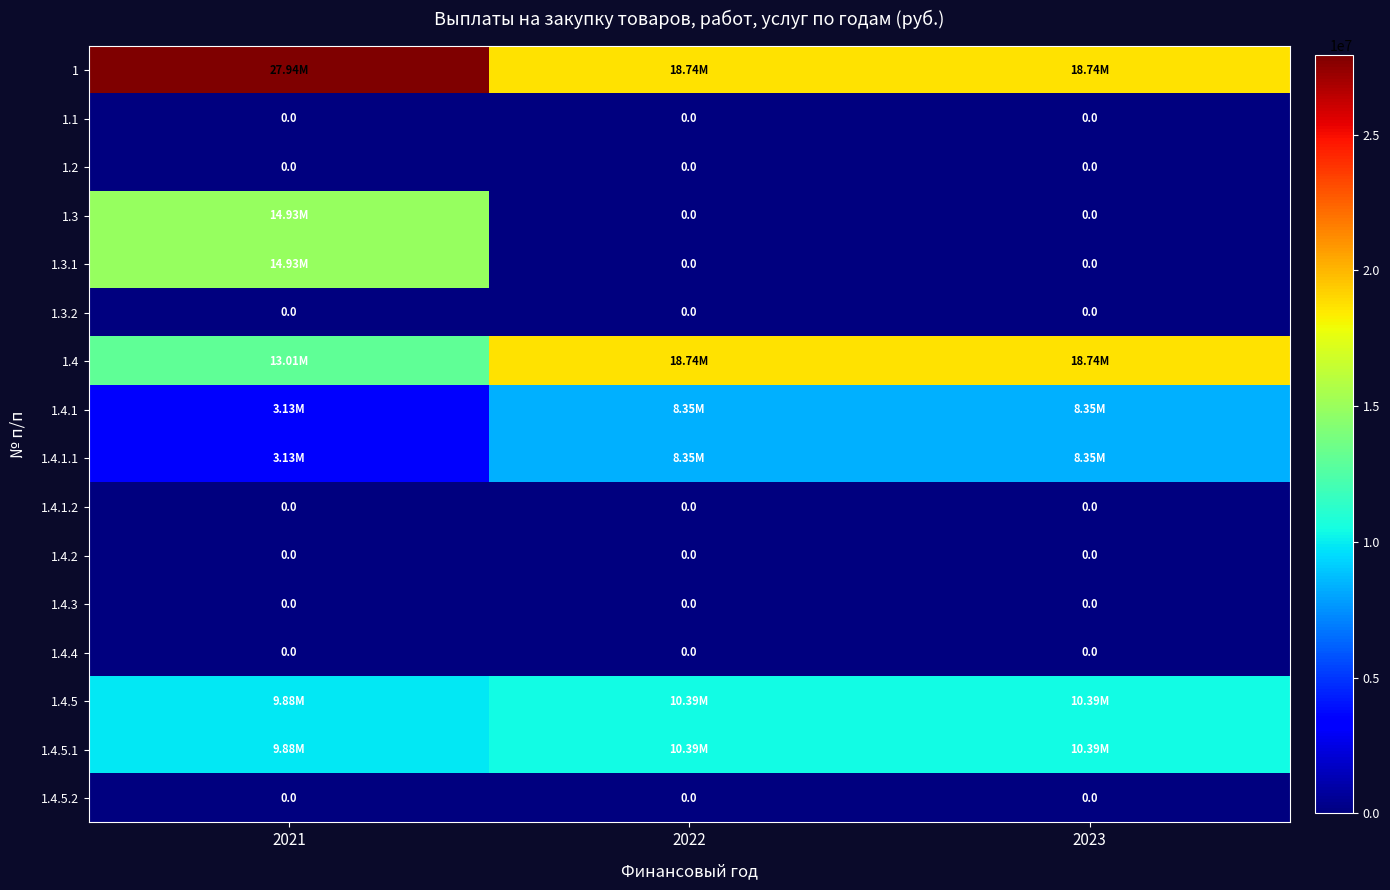

What is the lowest value of the 1.4.1 series?

3133651.3